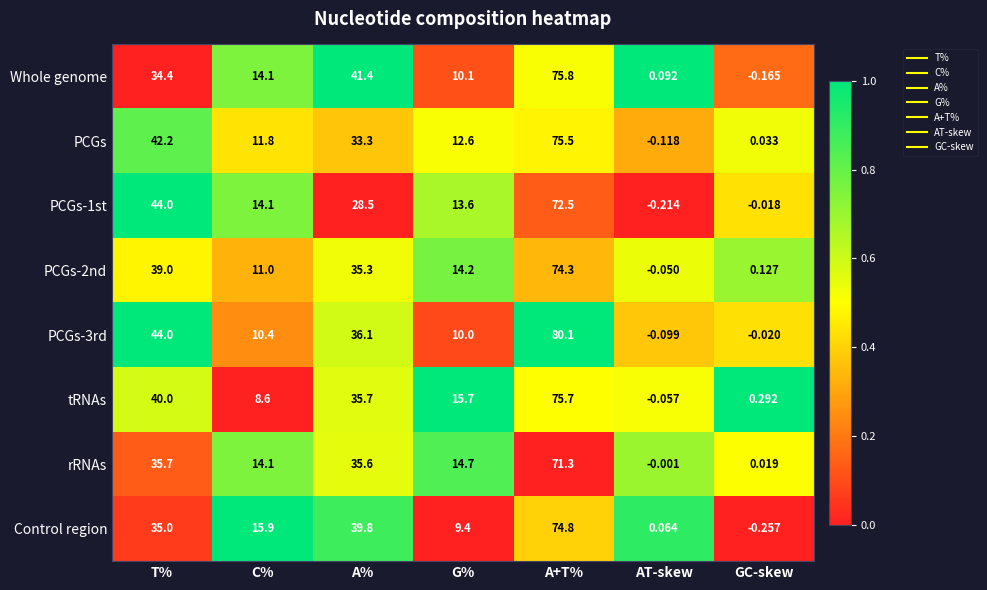

Which series has the widest spread of values?

PCGs-3rd